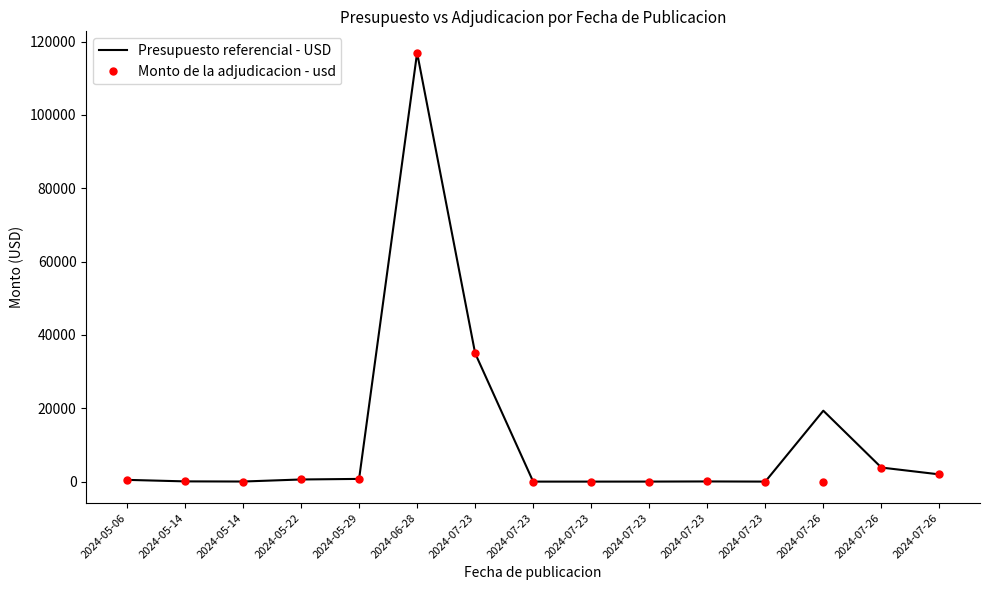

Which category has the lowest value in the Monto de la adjudicacion - usd series?

2024-07-26